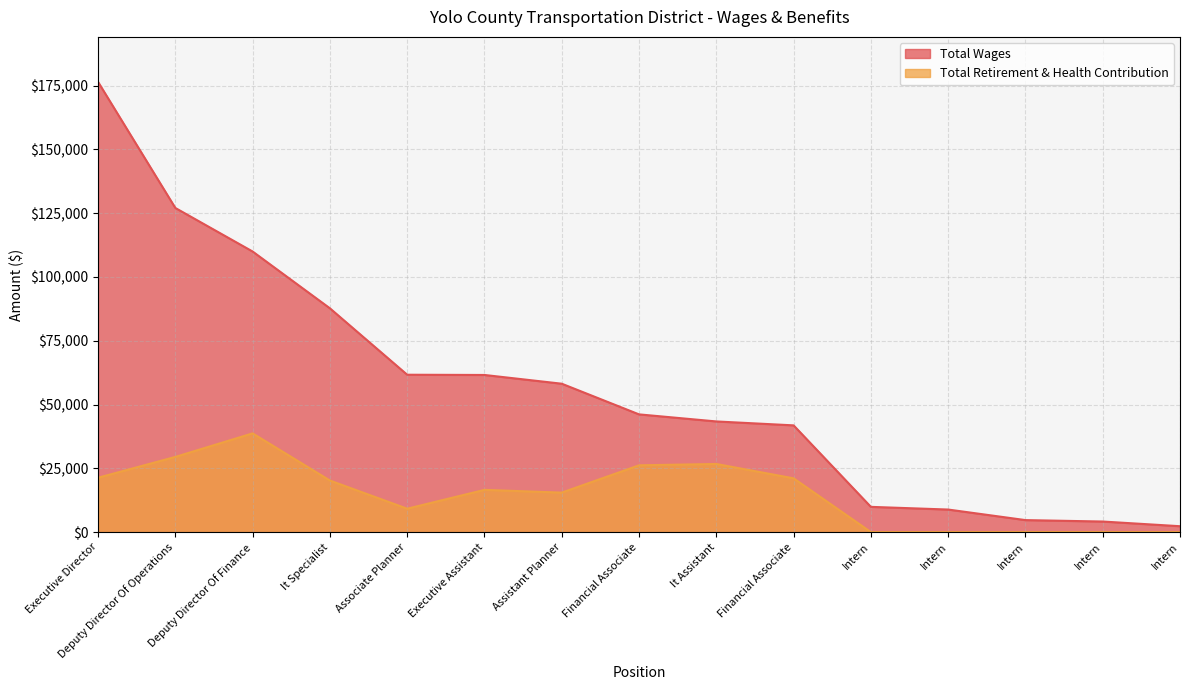

True or false: Total Wages has more than 1 points higher than both neighbors.

False